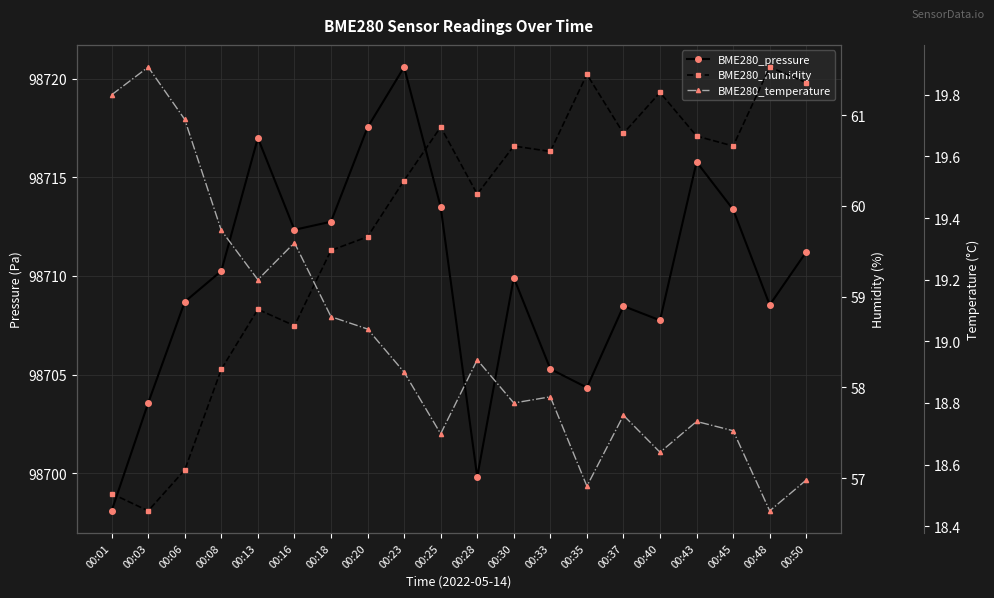

Between 00:50 and 00:25, which is larger?

00:25